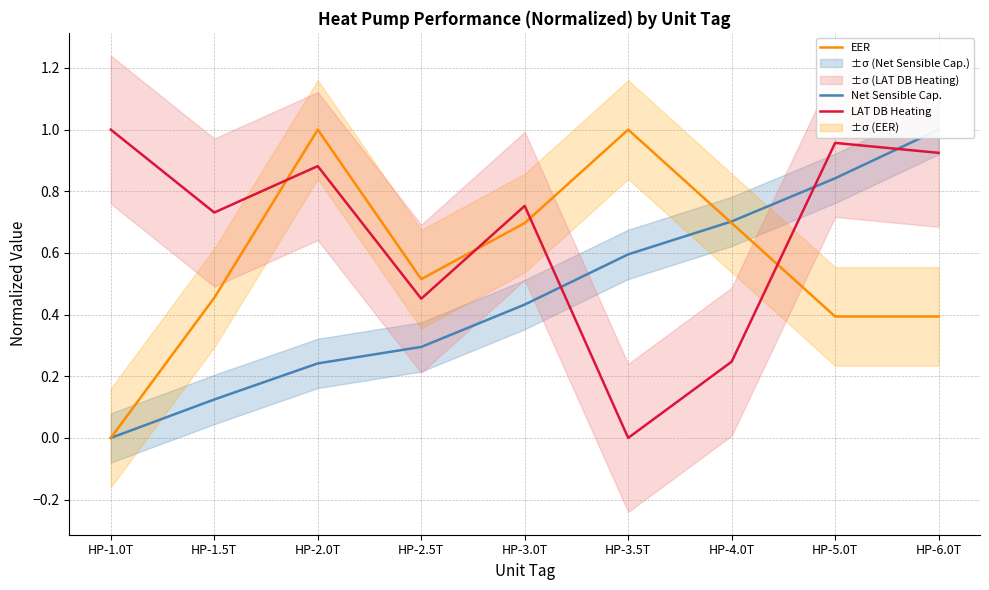

Reading right to left, transcribe all the data shown in this chart.

Net Sensible Cap.: 1.0	0.8	0.7	0.6	0.4	0.3	0.2	0.1	0.0
EER: 0.4	0.4	0.7	1.0	0.7	0.5	1.0	0.5	0.0
LAT DB Heating: 0.9	1.0	0.2	0.0	0.8	0.5	0.9	0.7	1.0